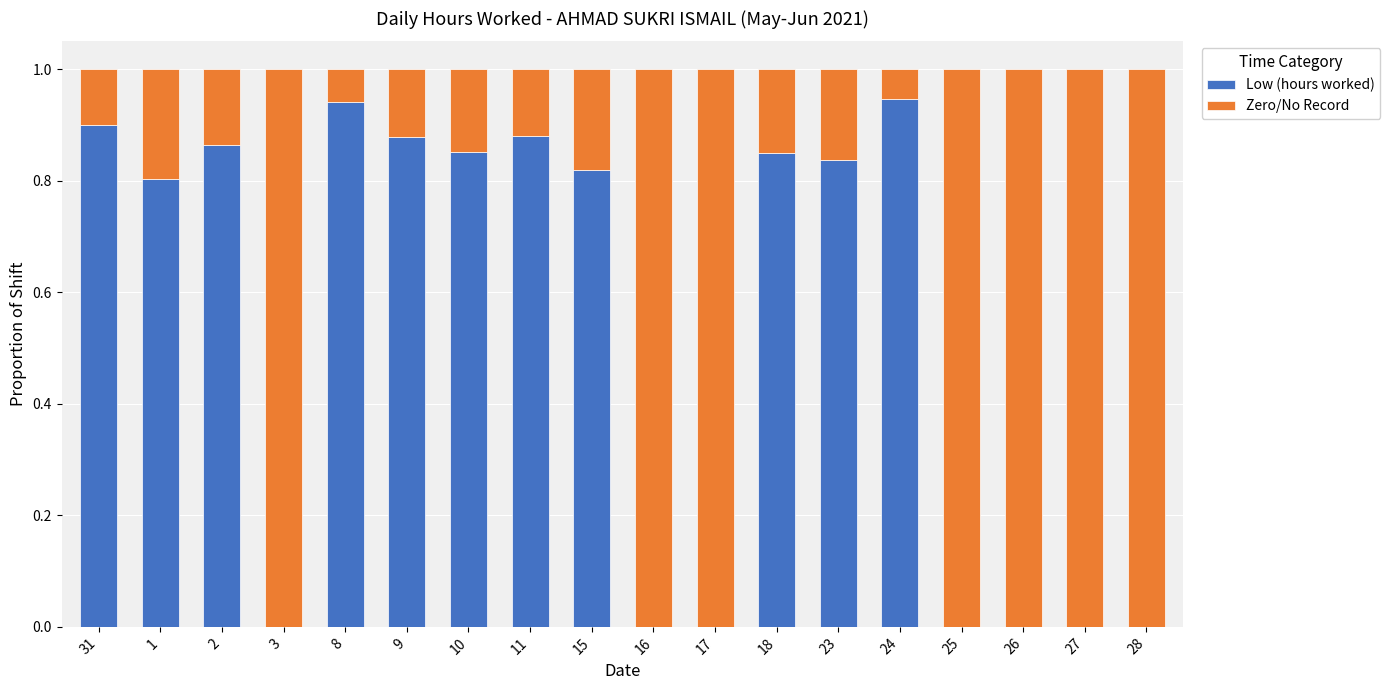

Are the bars horizontal?

No